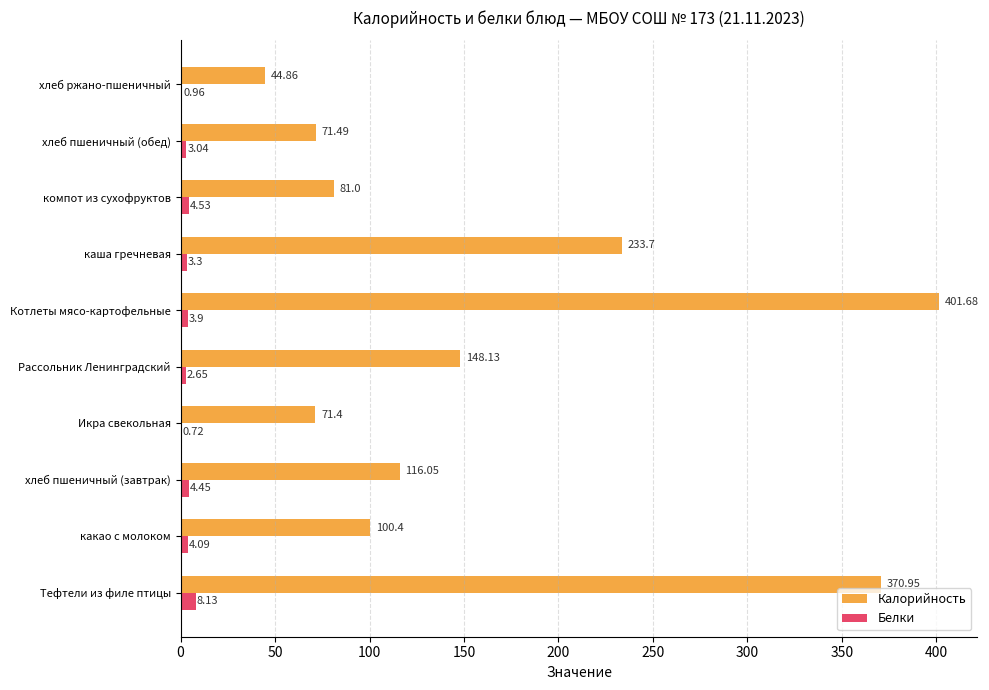

Which series changed the most between каша гречневая and компот из сухофруктов?

Калорийность